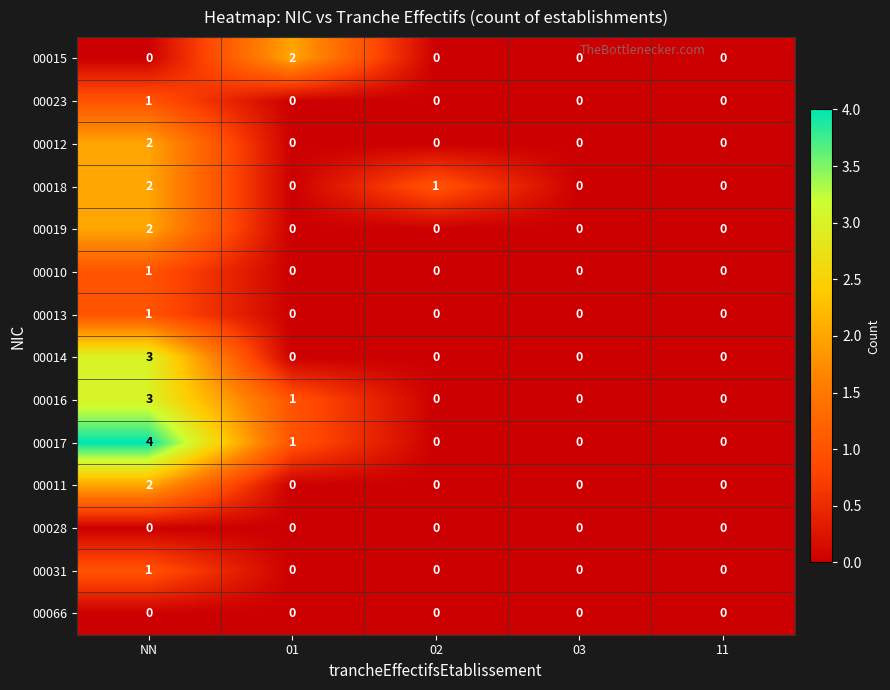

Which series changed the most between 01 and 03?

00015